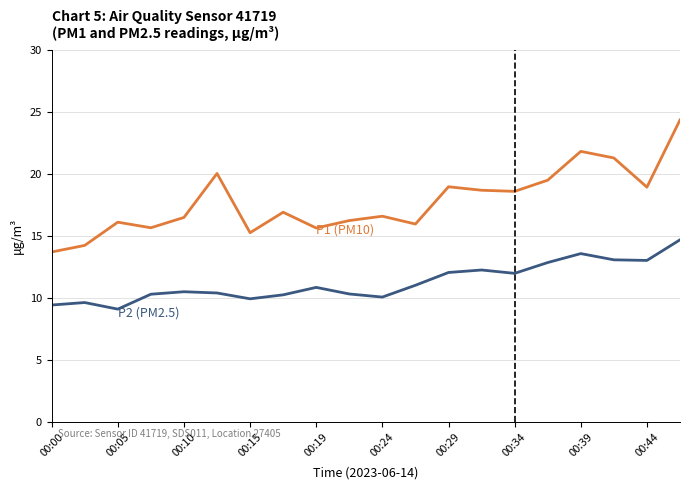

What is the minimum value shown in the chart?

9.1